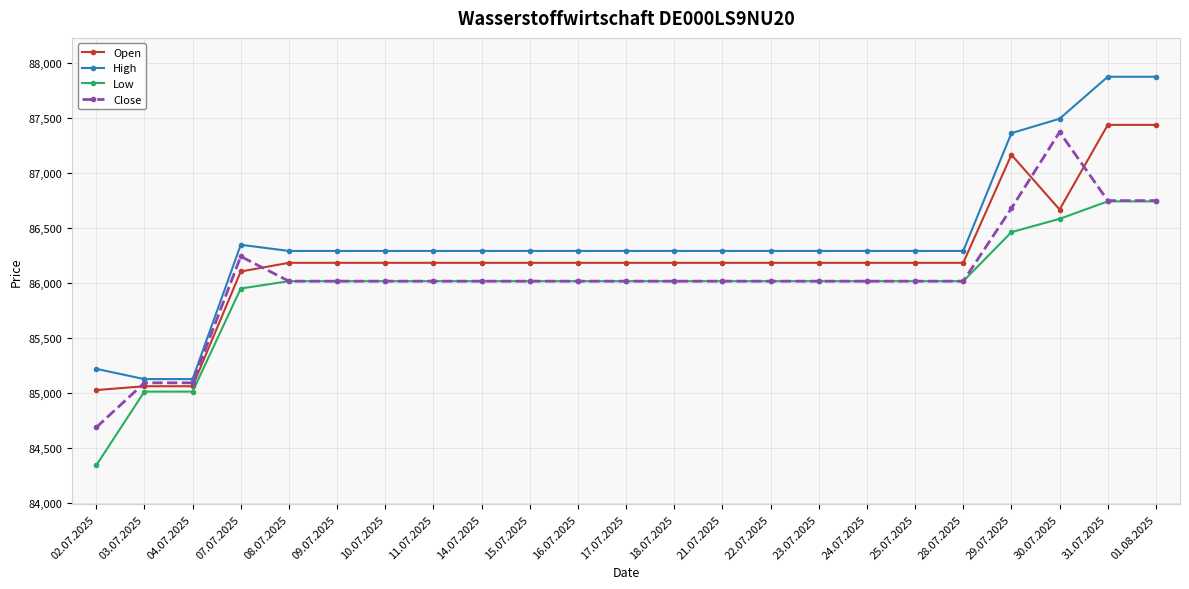

Rank the series by their maximum value, from lowest to highest.

Low, Close, Open, High